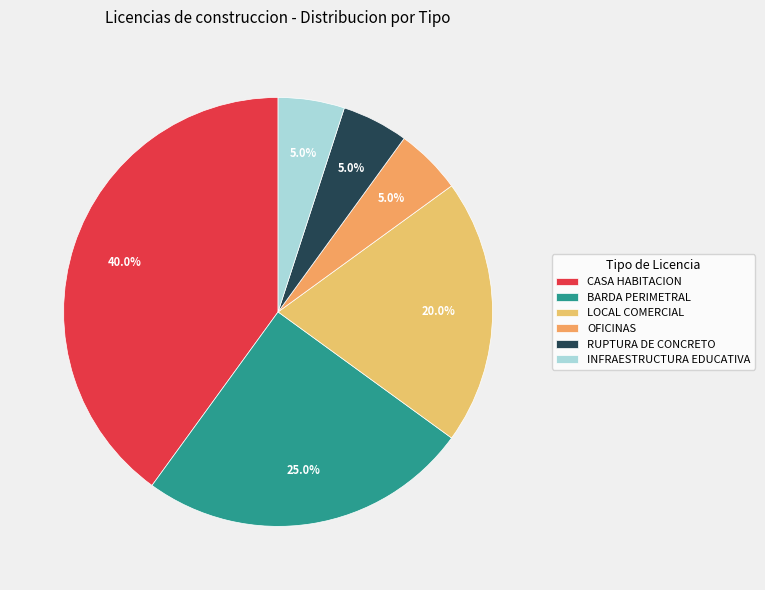

Is it true that CASA HABITACION is 40% of the pie?

True